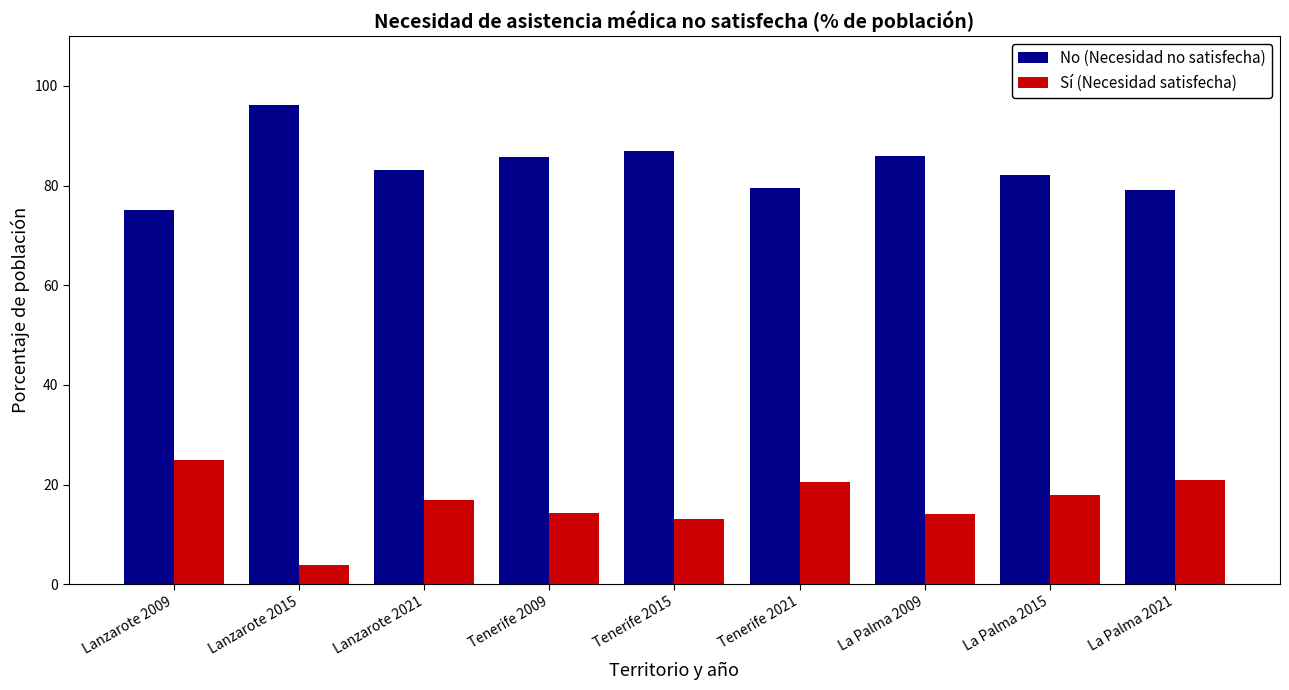

What is the average value of the Sí (Necesidad satisfecha) series?

16.3